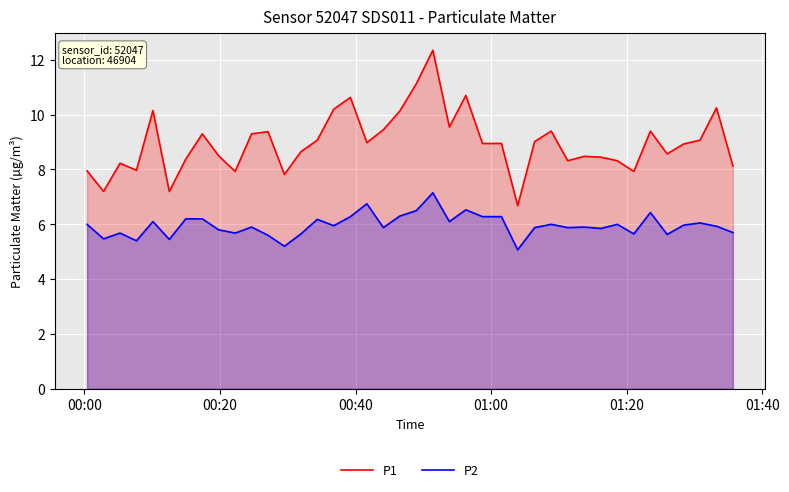

What is the maximum value shown in the chart?

12.3